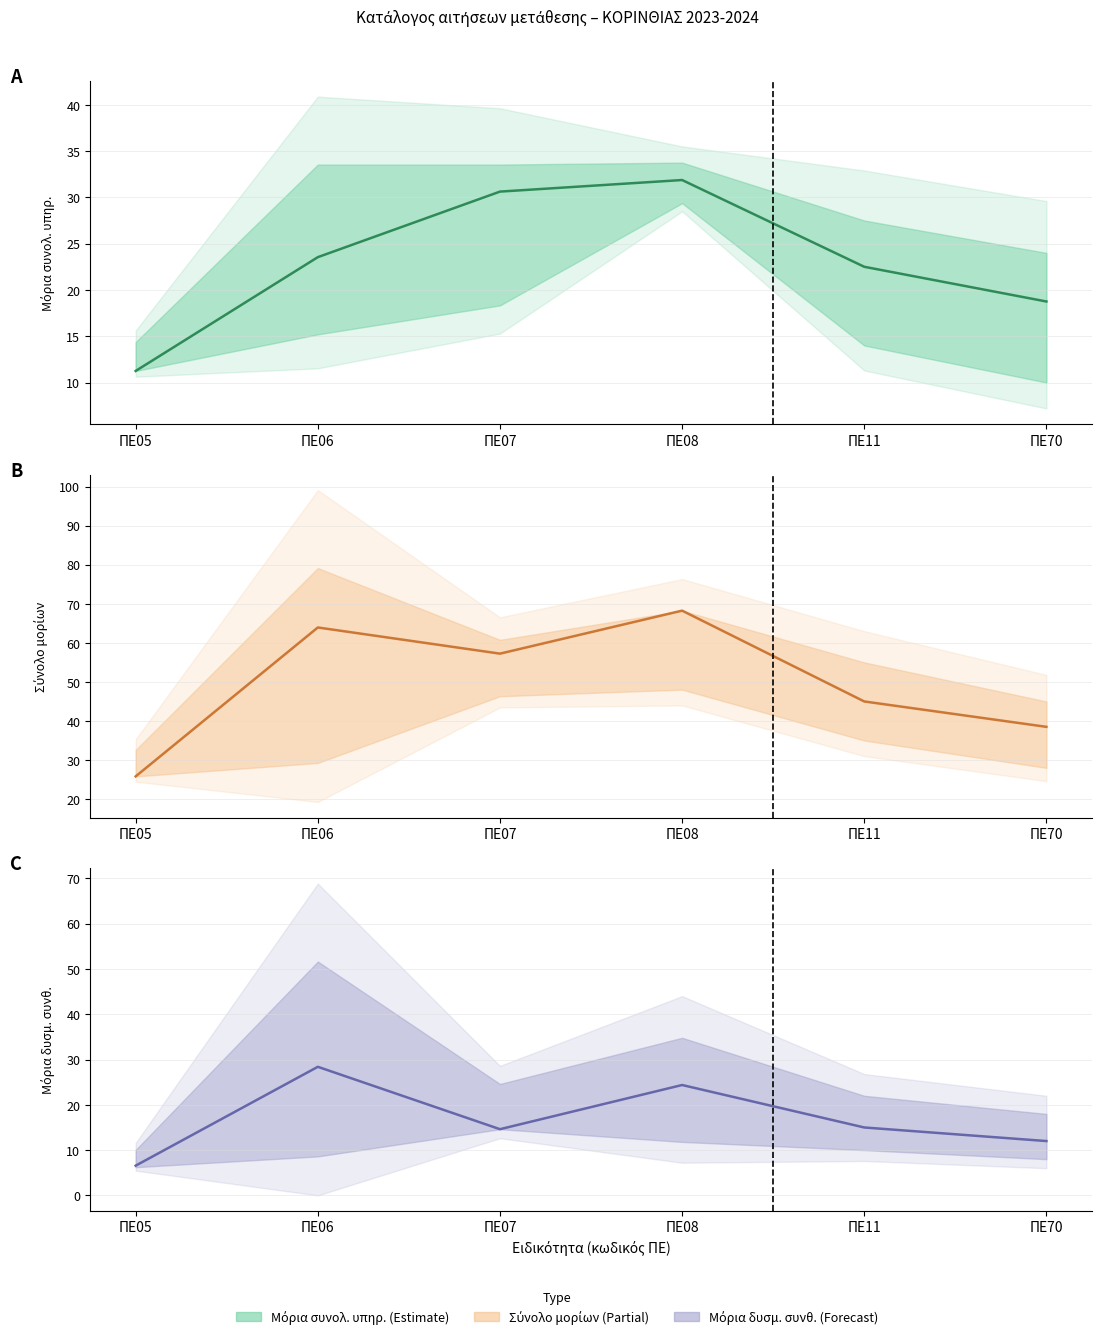

At which label does Σύνολο μορίων (mean) reach its minimum?

ΠΕ05